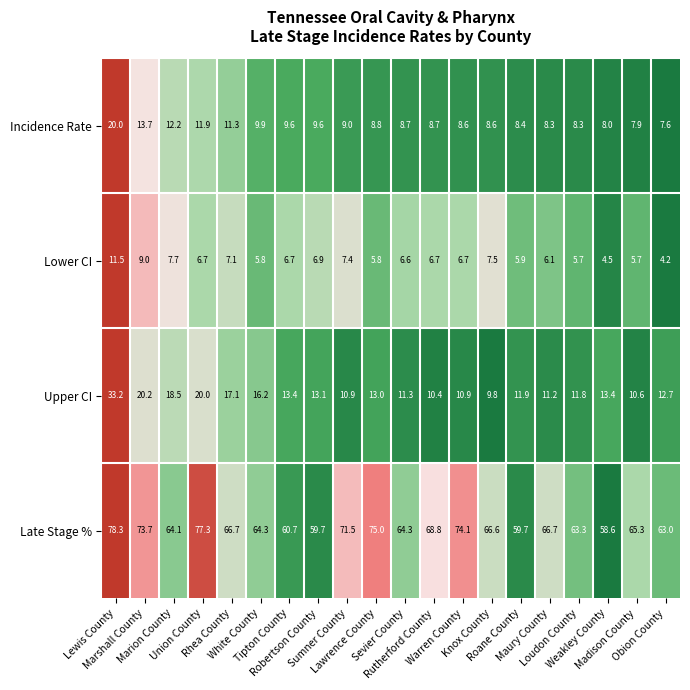

What is the average value of the Upper CI series?

14.5